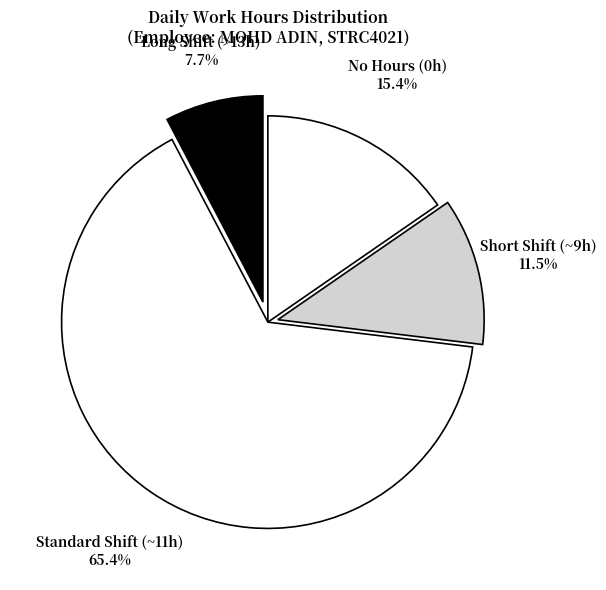

How many segments does this pie chart have?

4